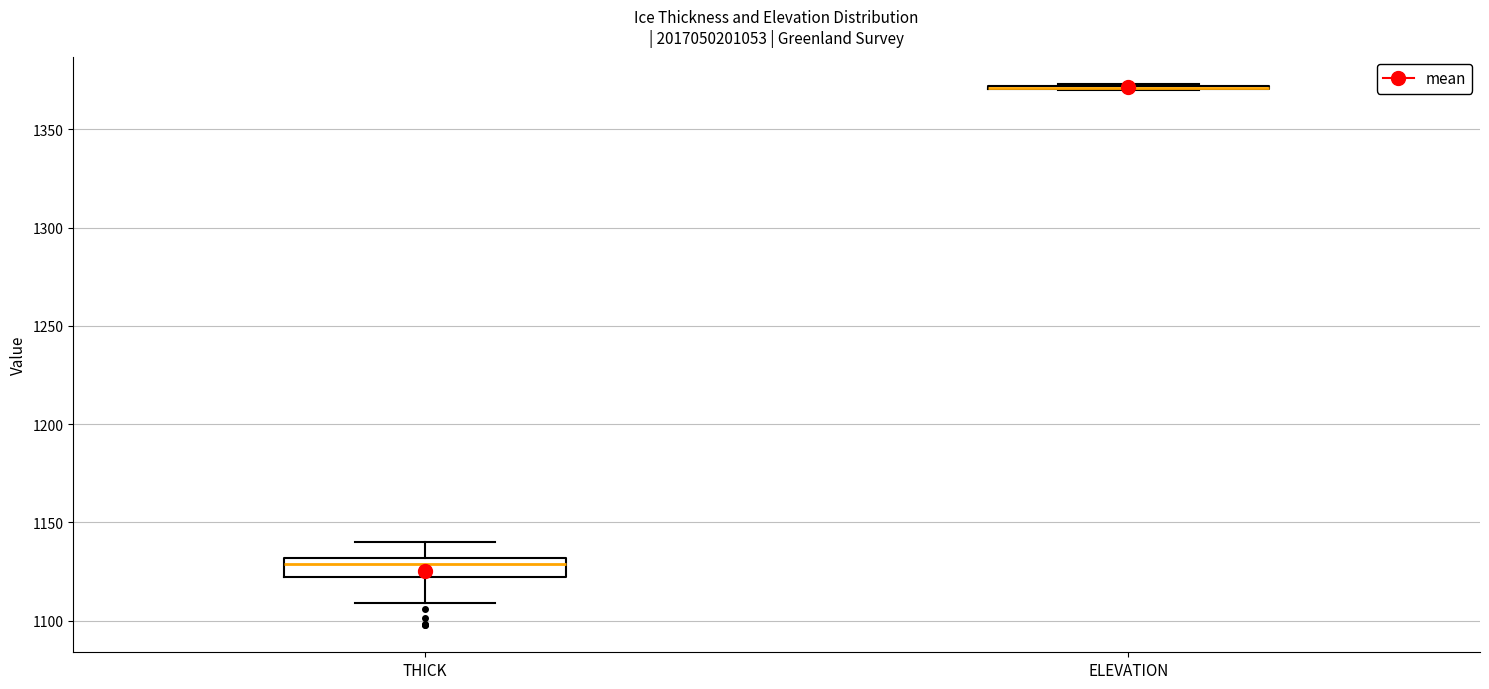

Which box is the tallest, from its lower edge to its upper edge?

THICK